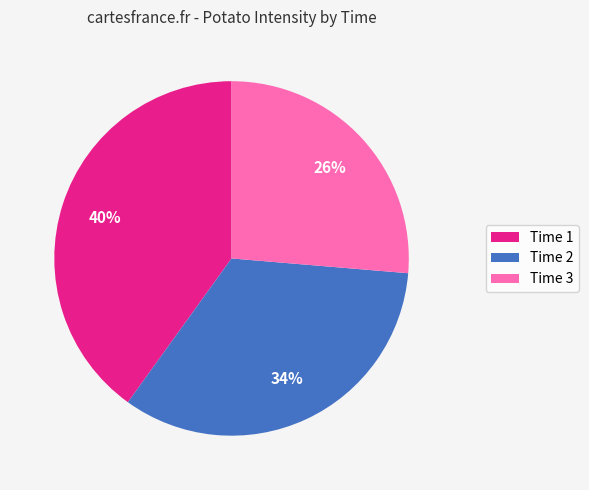

To the nearest percent, what percentage of the pie is Time 1?

40%